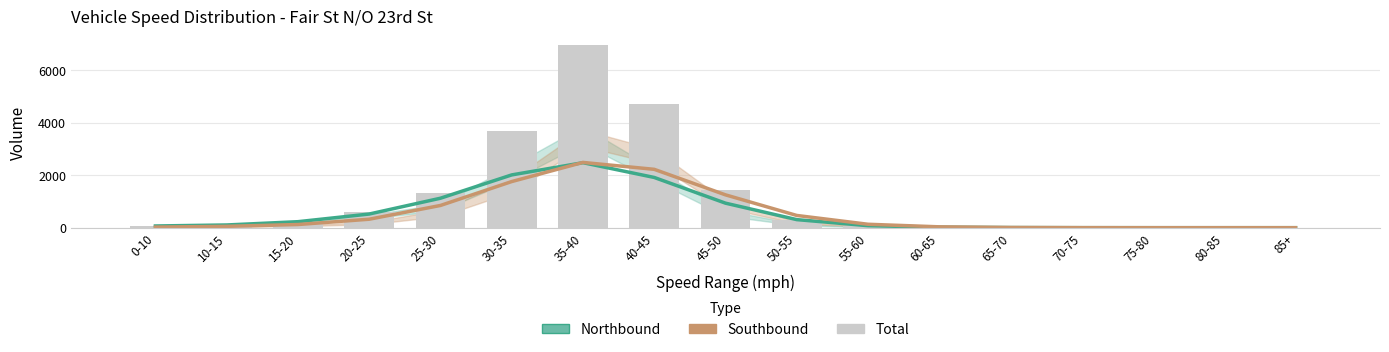

Reading left to right, list all the values displayed in this chart.

Northbound: 65.6	104.1	229.1	520.7	1122.6	2010.1	2475.7	1913.1	934.6	307.7	77.1	18.6	5.0	1.3	0.8	0.7	0.4
Southbound: 23.2	52.1	121.4	323.0	846.9	1756.8	2485.4	2222.8	1250.8	466.6	130.9	33.4	8.9	2.4	0.8	0.8	0.9
Total: 61.0	114.0	224.0	585.0	1318.0	3692.0	6946.0	4729.0	1431.0	309.0	69.0	26.0	5.0	1.0	1.0	2.0	1.0